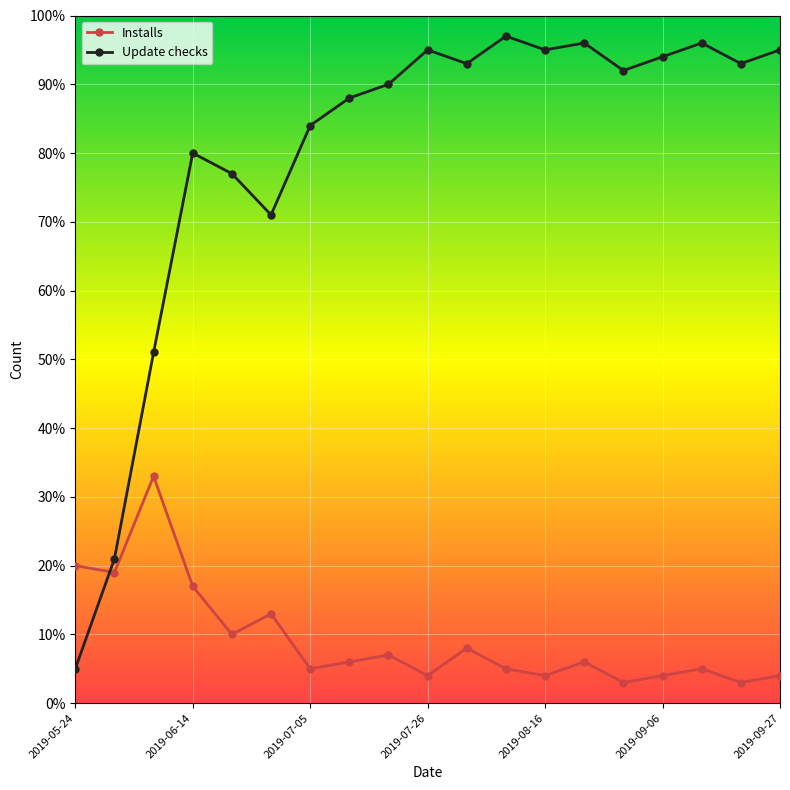

List the series in order of their peak value, lowest first.

Installs, Update checks